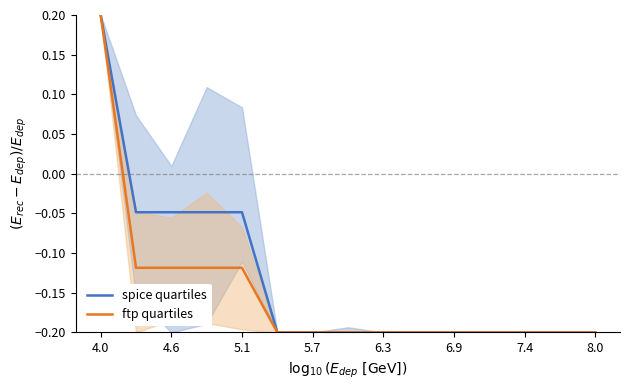

Is it true that spice quartiles equals -0.3 at 6.3?

False